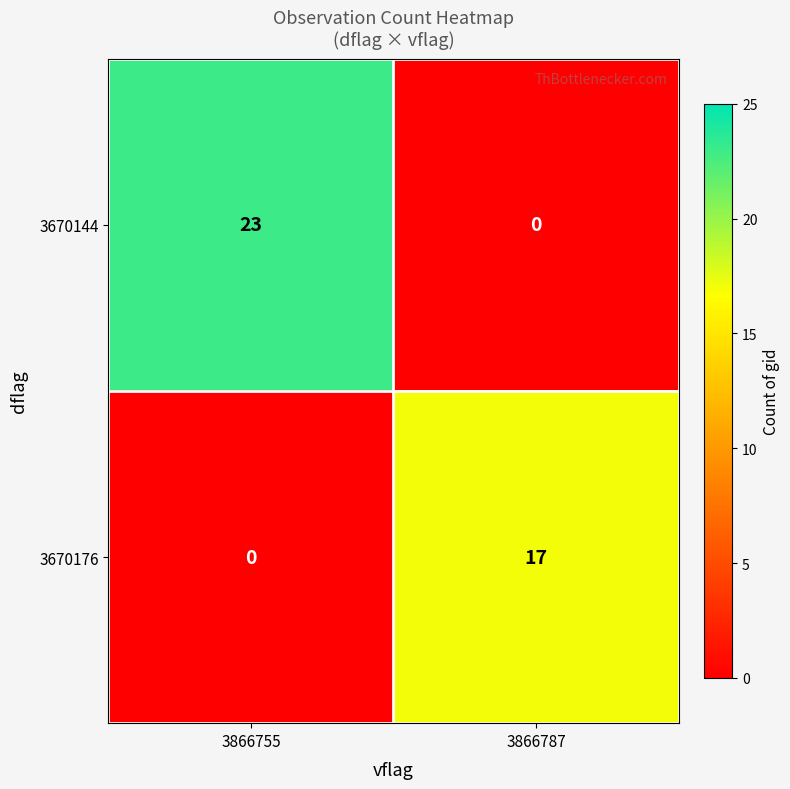

True or false: 3670176 has a value of 10 at 3866755.

False